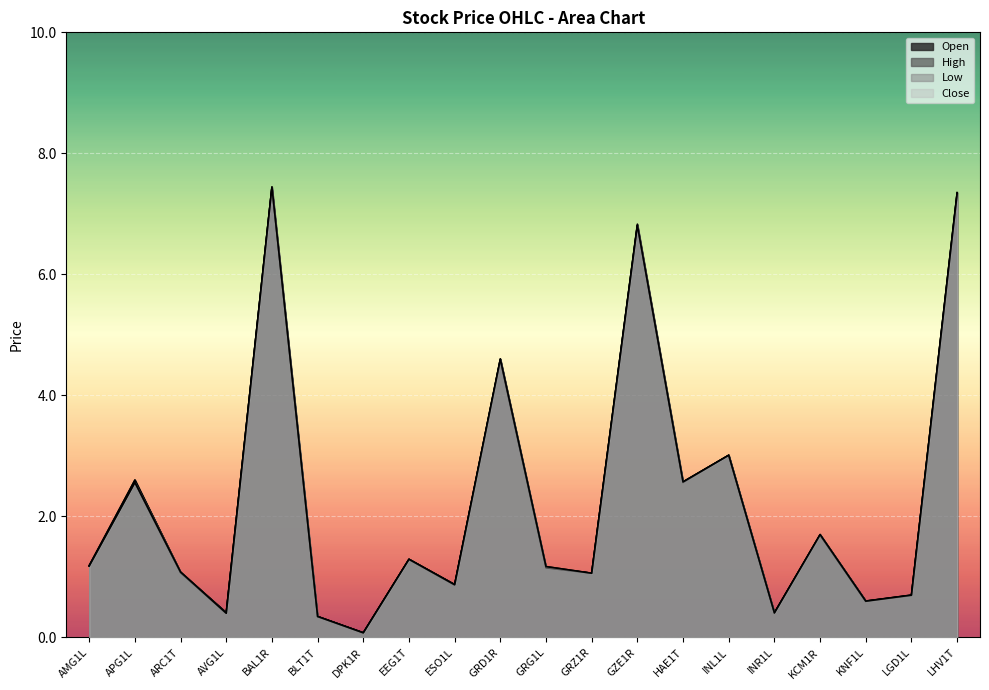

At which label does Low reach its minimum?

DPK1R